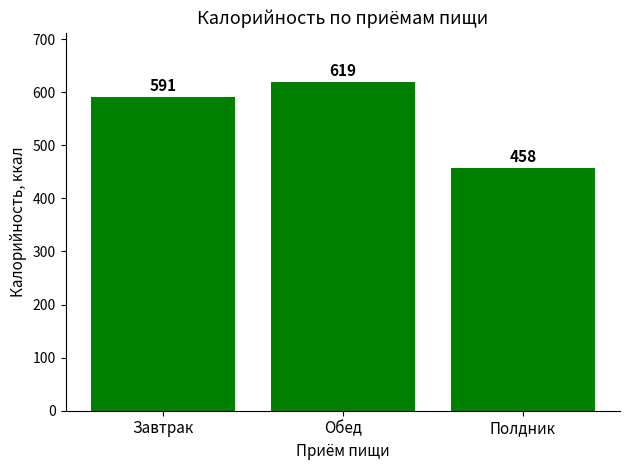

What is the change in value from Обед to Полдник?

-161